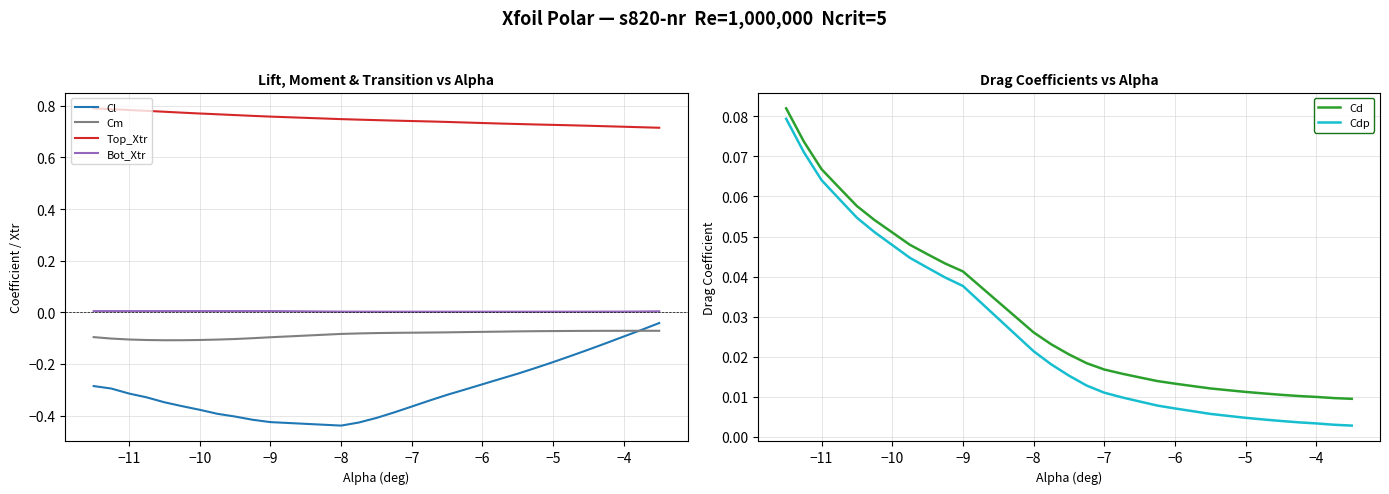

True or false: Cm has a value of -0.2 at −11.

False